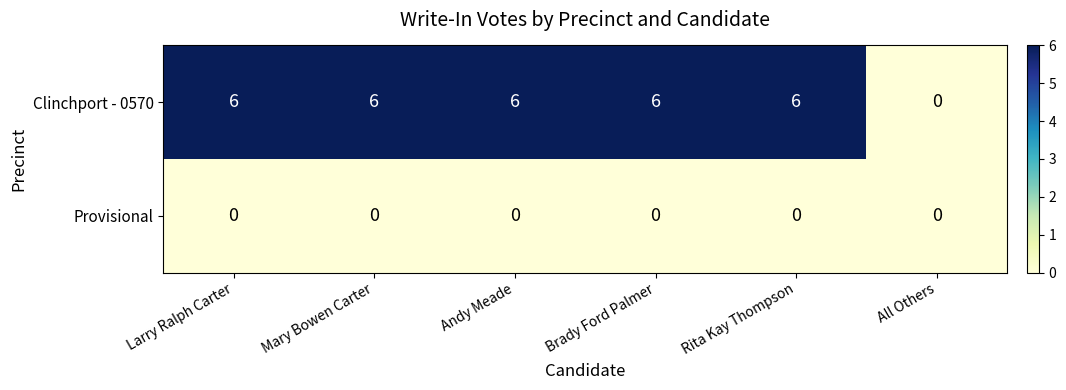

Count the number of categories in the chart.

6